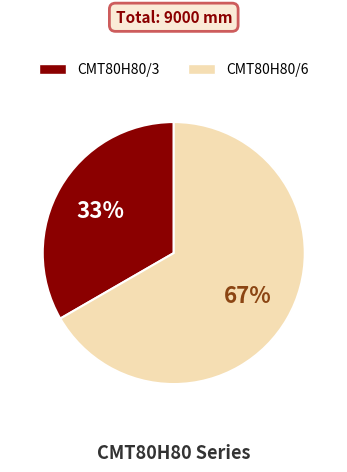

Is the sum of CMT80H80/3 and CMT80H80/6 greater than half?

Yes